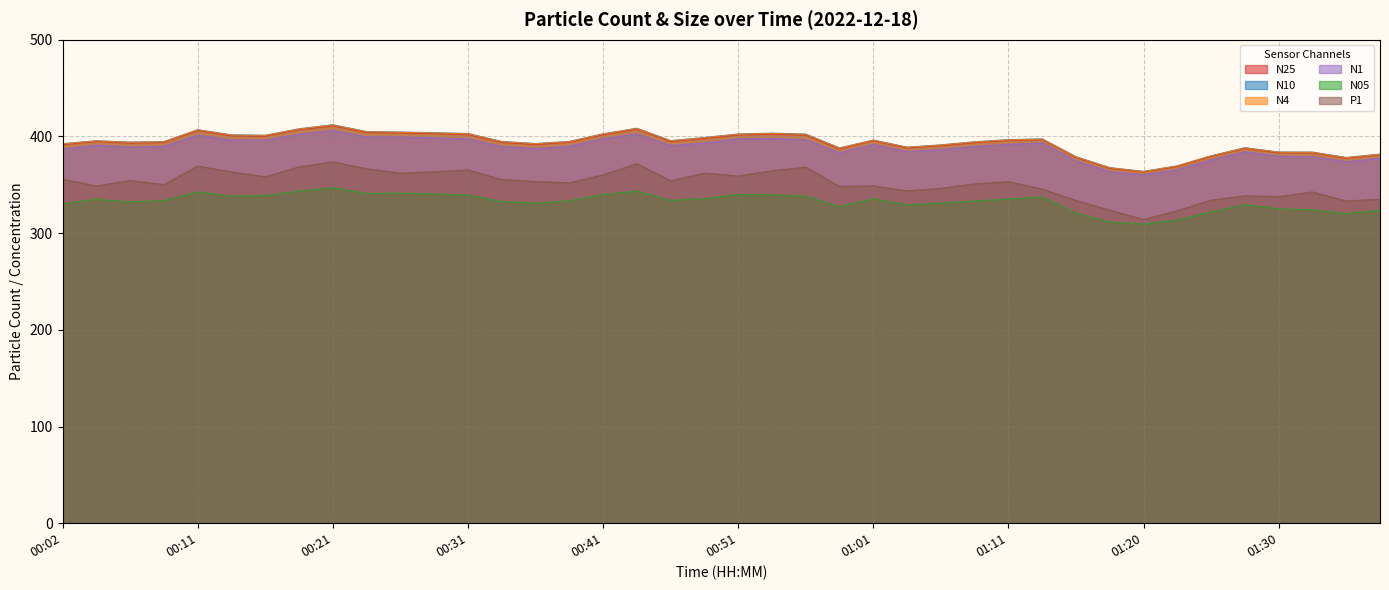

True or false: N4 and N05 intersect in this chart.

False